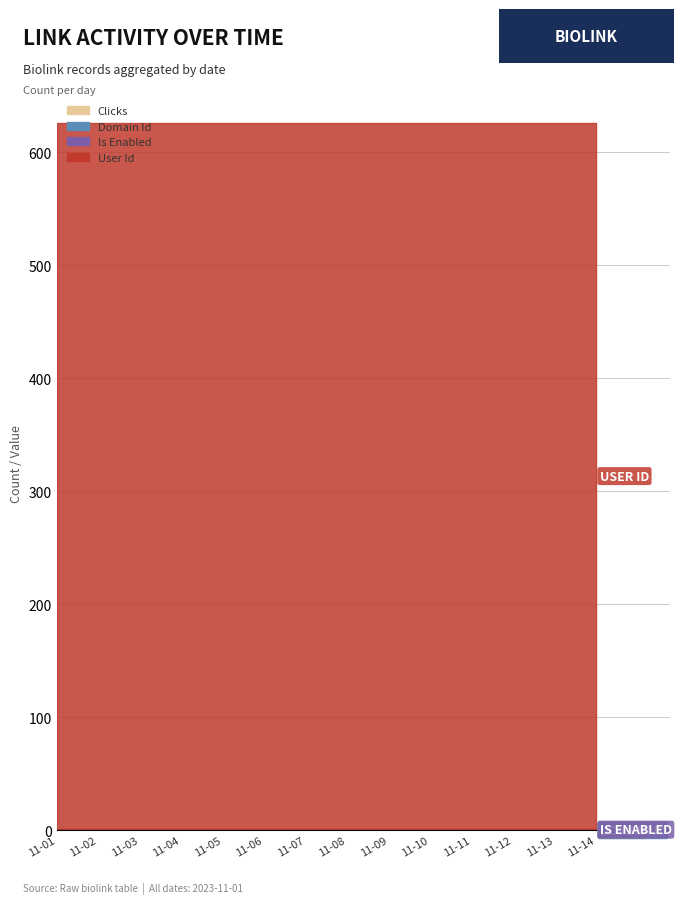

List the labels in order of clicks value, largest first.

2023-11-01, 2023-11-02, 2023-11-03, 2023-11-04, 2023-11-05, 2023-11-06, 2023-11-07, 2023-11-08, 2023-11-09, 2023-11-10, 2023-11-11, 2023-11-12, 2023-11-13, 2023-11-14